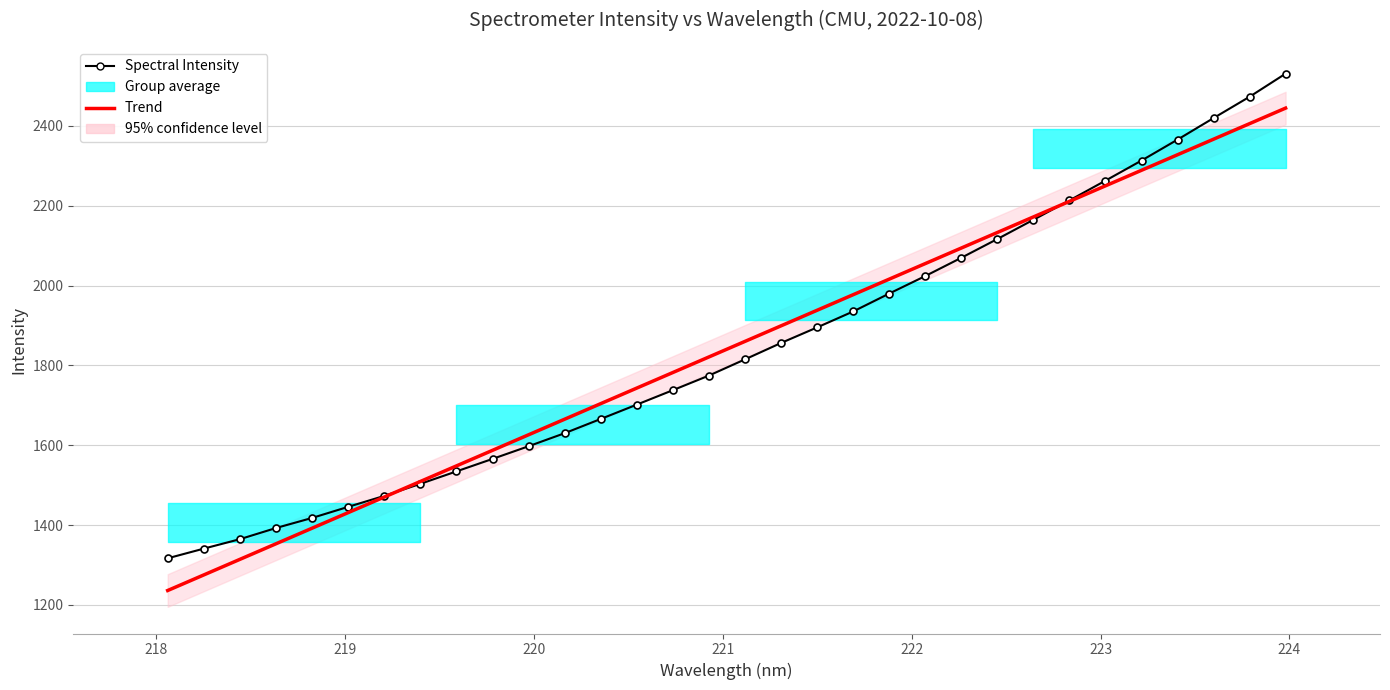

How many data points does each series have?

32